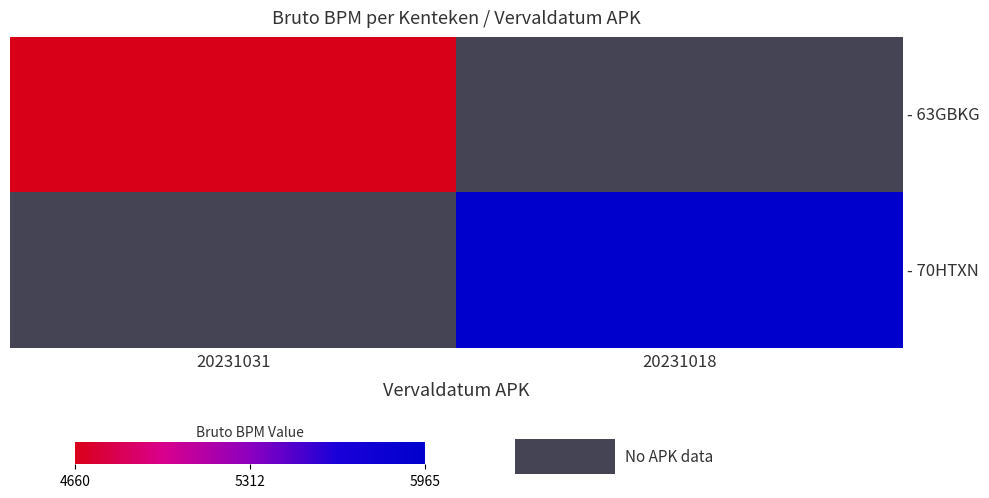

What is the maximum value shown in the chart?

5965